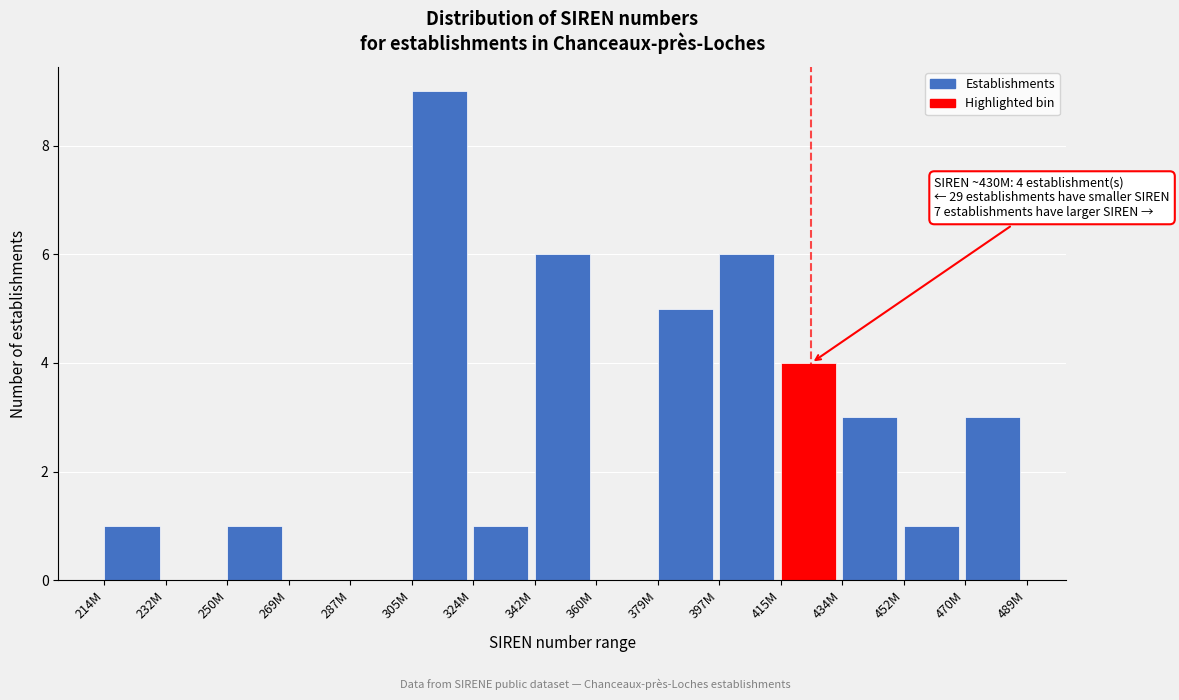

Reading left to right, what are all the values shown in this chart?

214M=1	232M=0	250M=1	269M=0	287M=0	305M=9	324M=1	342M=6	360M=0	379M=5	397M=6	415M=4	434M=3	452M=1	470M=3